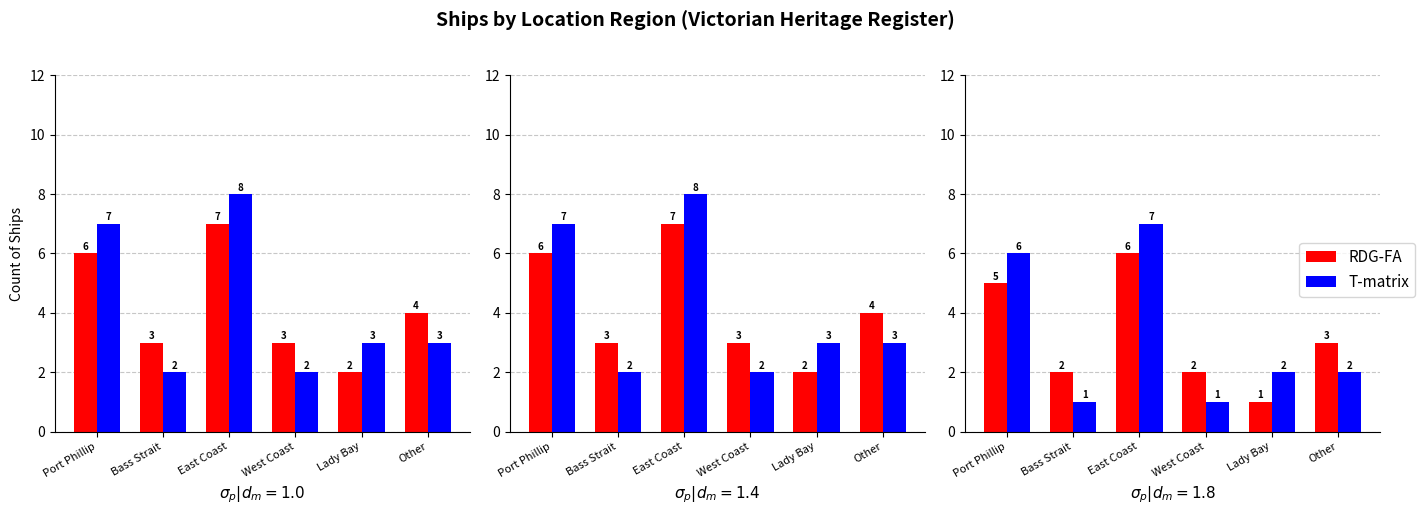

Reading right to left, what are all the values shown in this chart?

RDG-FA: Other=3	Lady Bay=1	West Coast=2	East Coast=6	Bass Strait=2	Port Phillip=5
T-matrix: Other=2	Lady Bay=2	West Coast=1	East Coast=7	Bass Strait=1	Port Phillip=6